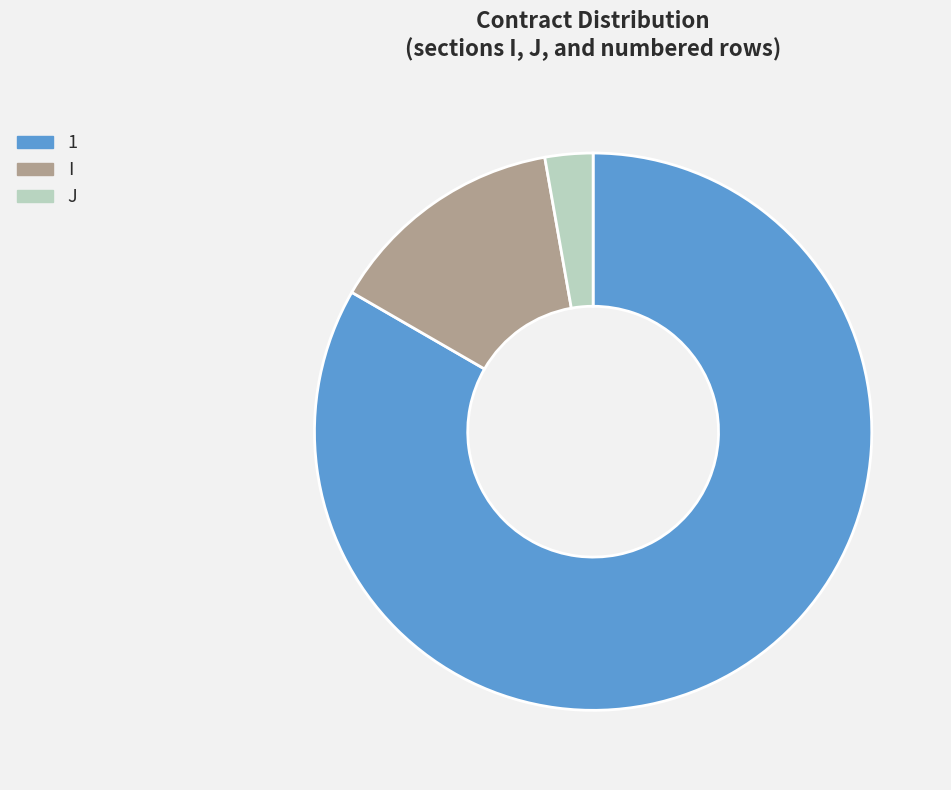

Is it true that I is 27% of the pie?

False